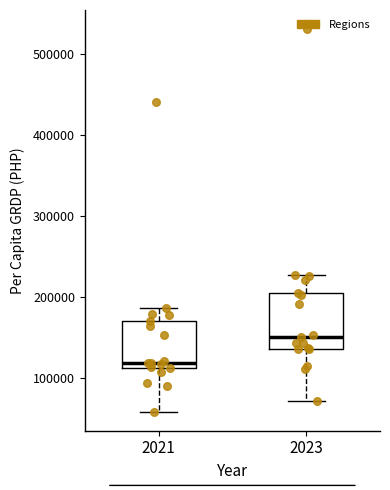

Comparing the boxes themselves (not the whiskers), which one is the tallest?

2023